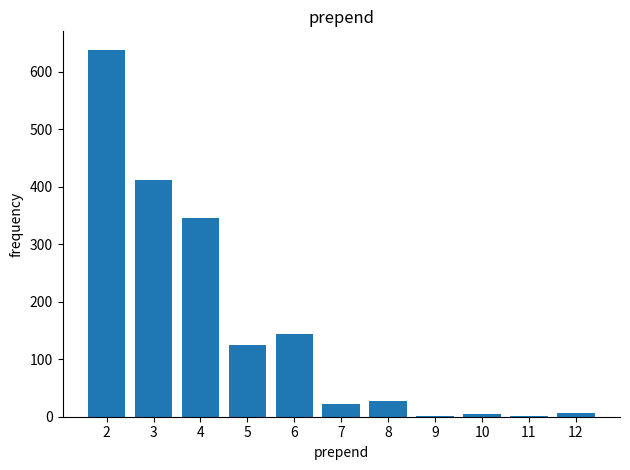

What is the ratio of the value at 6 to the value at 7?

6.5